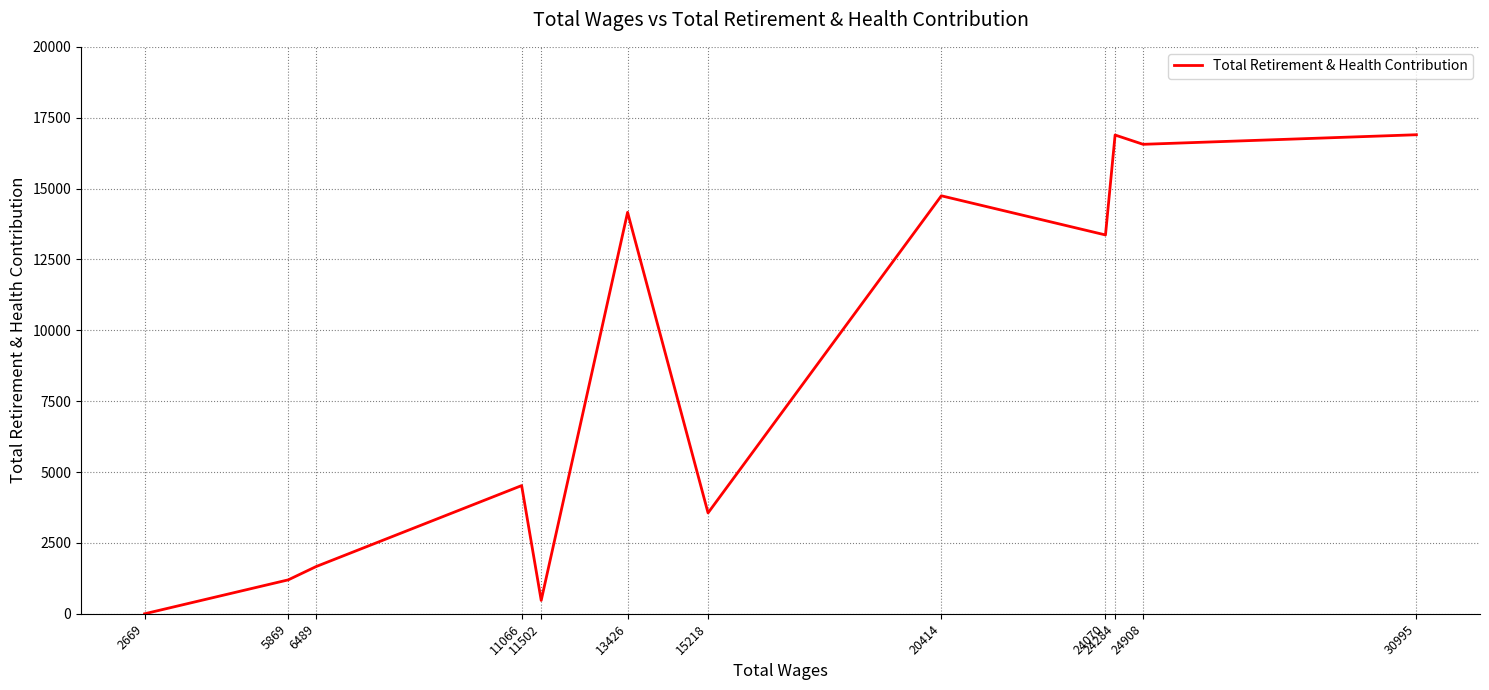

What is the change in value from 30995 to 11066?

-12377